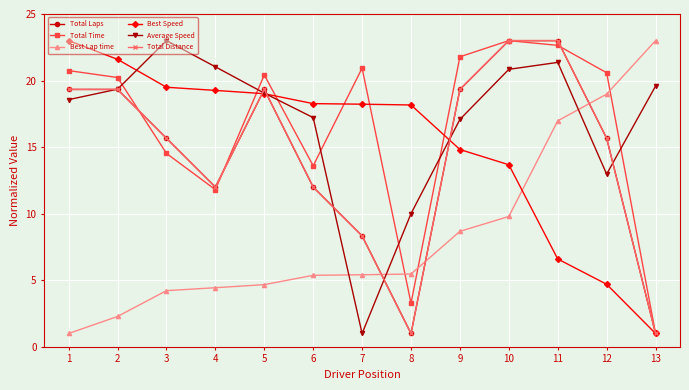

At which label is Best Lap time closest to 12?

10